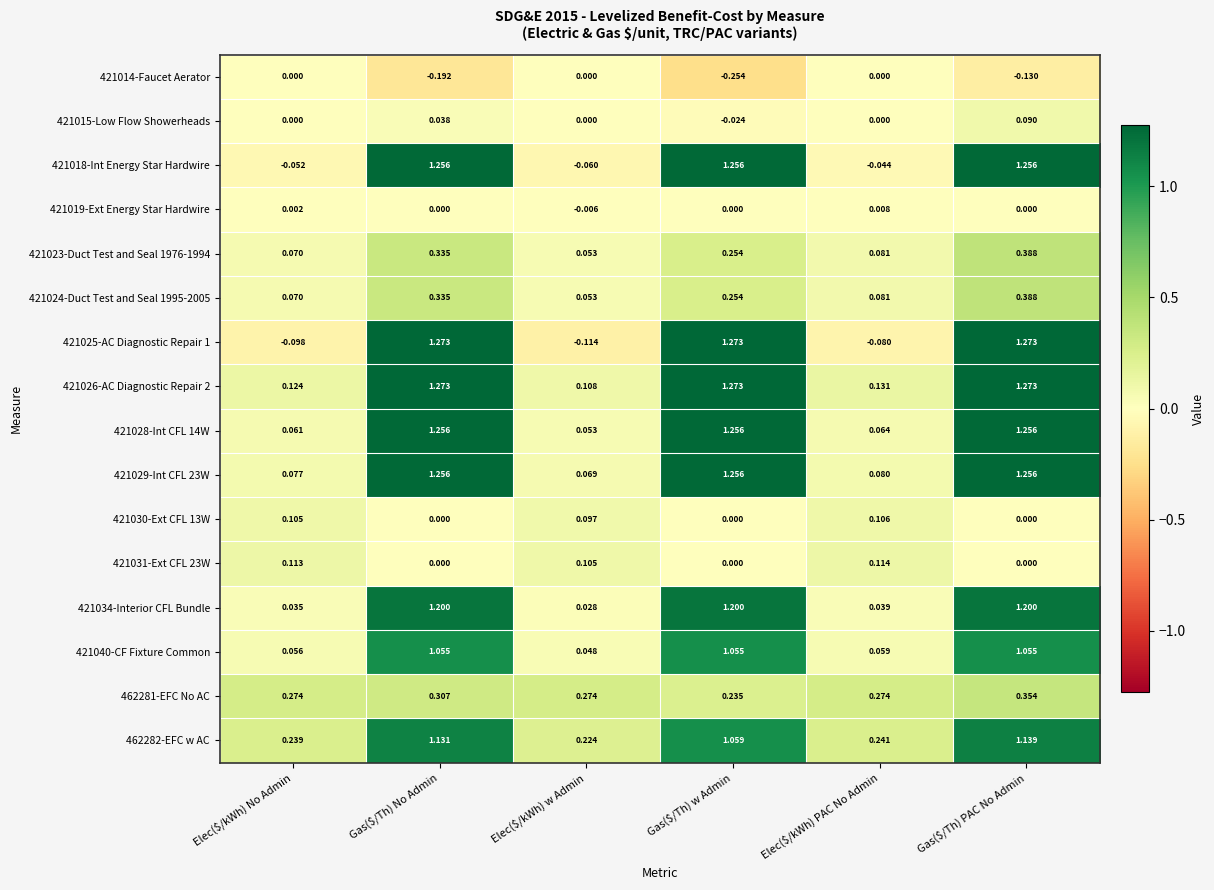

Which label corresponds to the smallest value in the chart?

Gas($/Th) w Admin